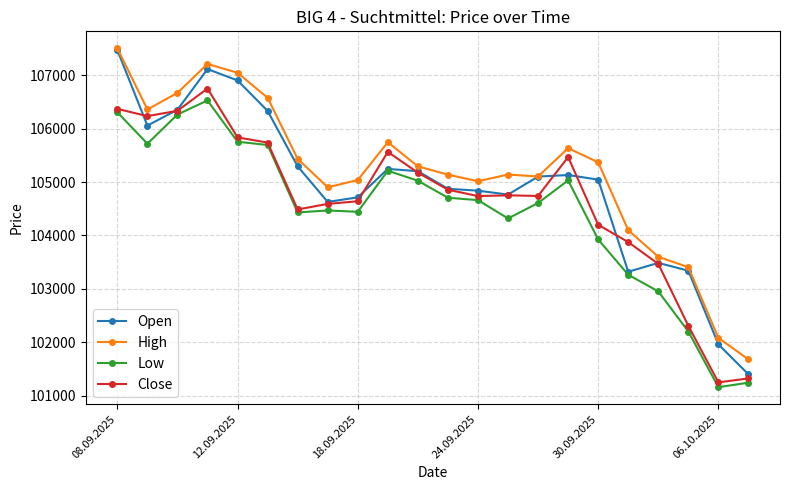

List the series in order of their overall mean, lowest first.

Low, Close, Open, High